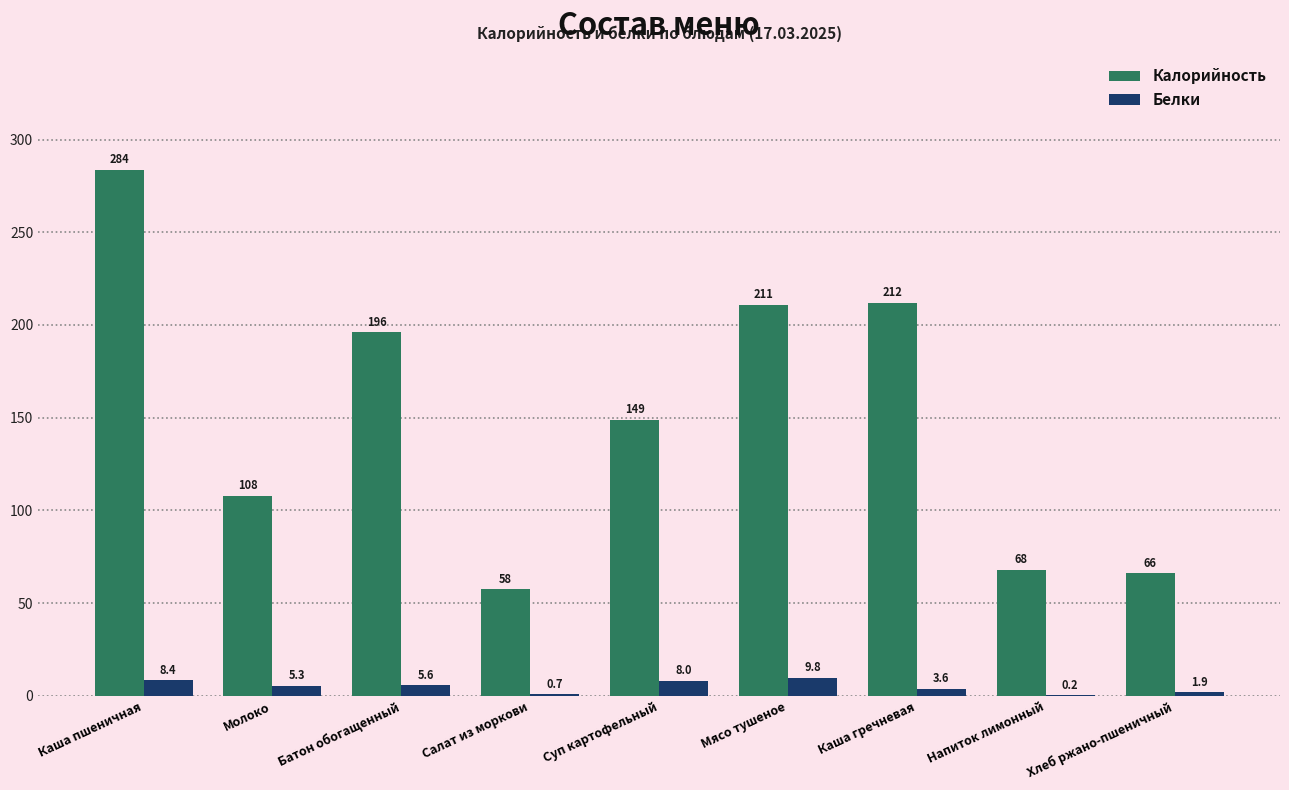

At which label does Калорийность reach its peak?

Каша пшеничная